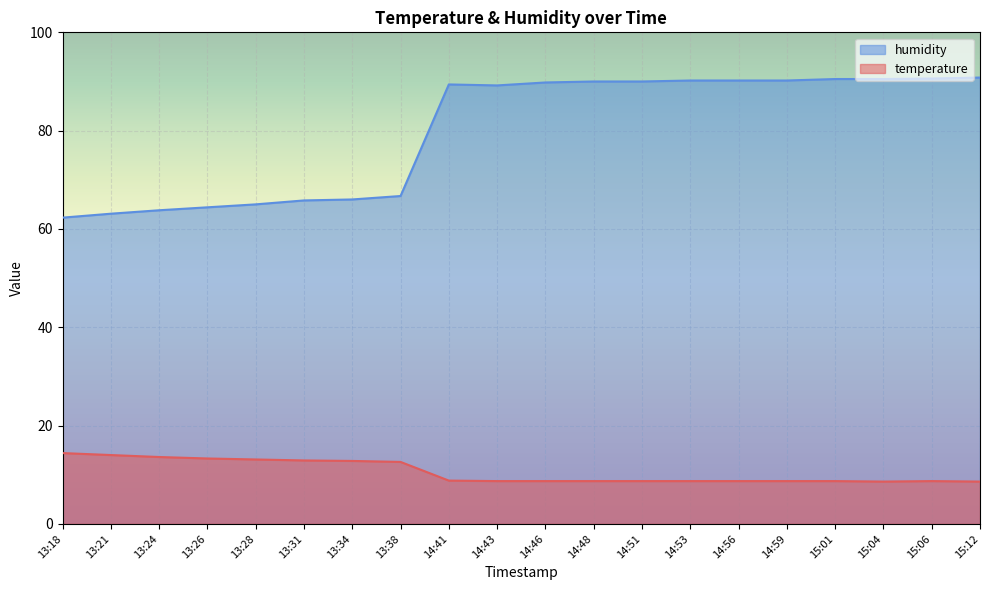

How many lines are shown in the chart?

2